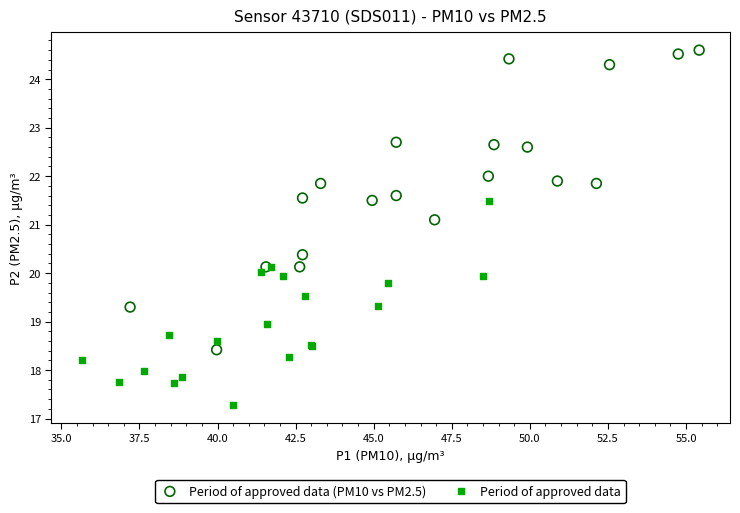

What are all the series names shown in the legend?

Period of approved data (PM10 vs PM2.5), Period of approved data